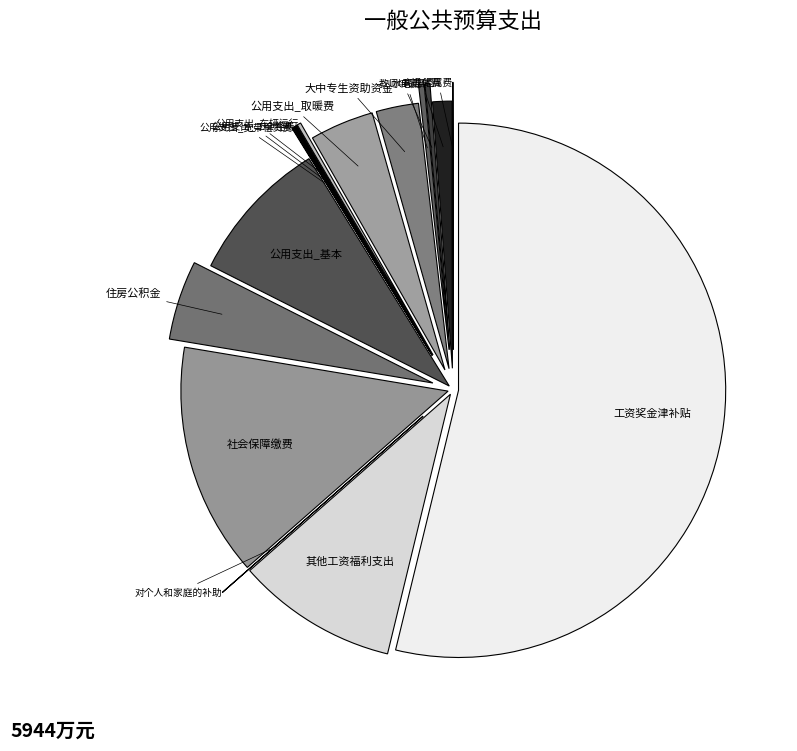

What is the majority slice?

工资奖金津补贴